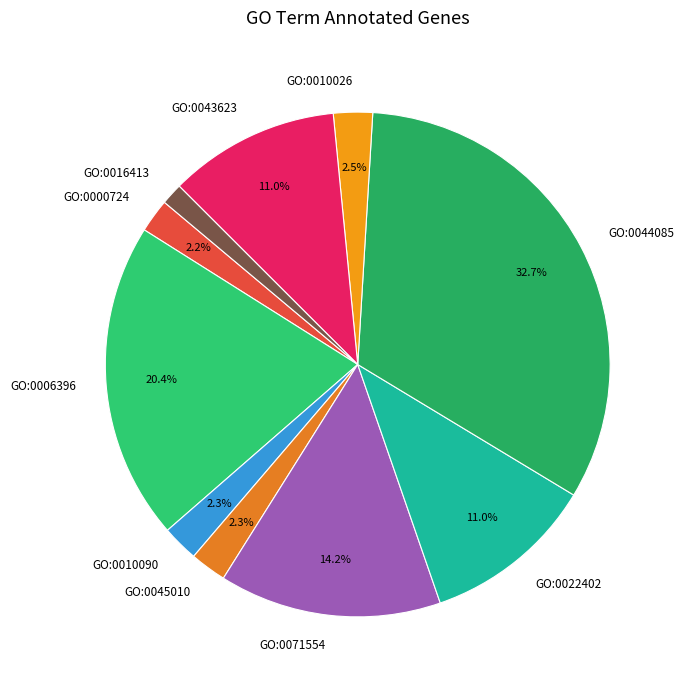

To the nearest percent, what portion does GO:0043623 represent?

11%